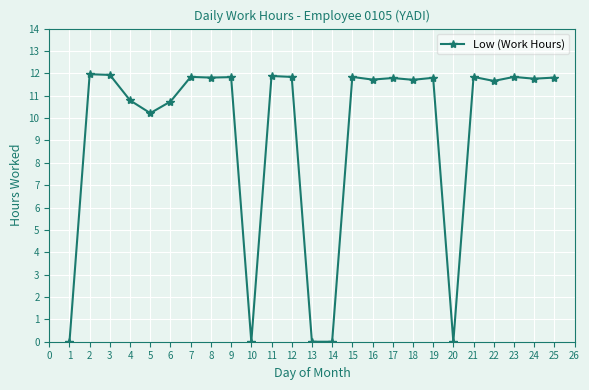

What is the change in value from 15 to 19?

-0.0